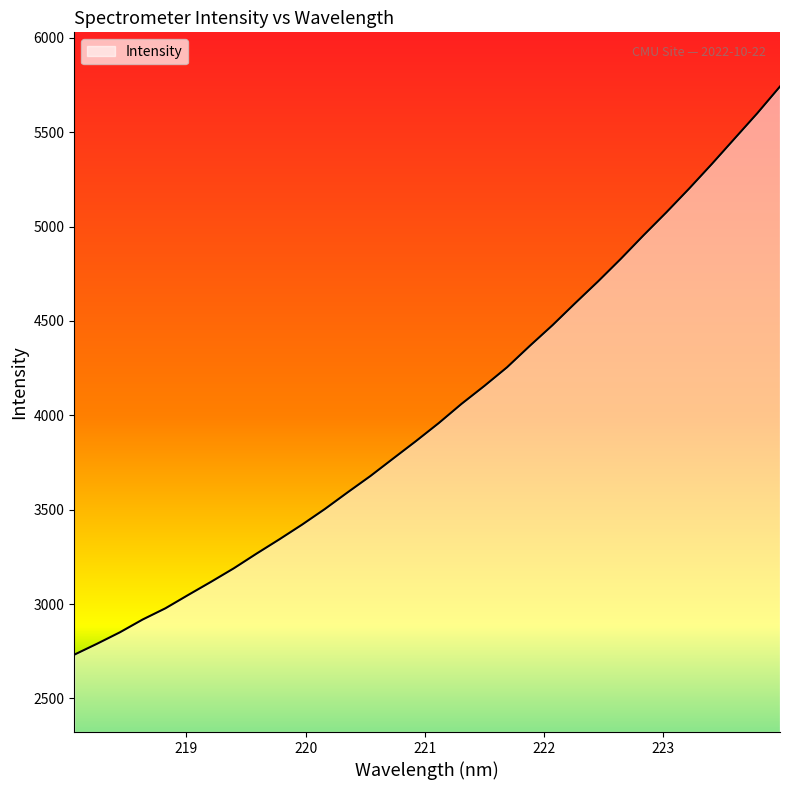

What is the difference between the maximum and minimum values?

3010.2